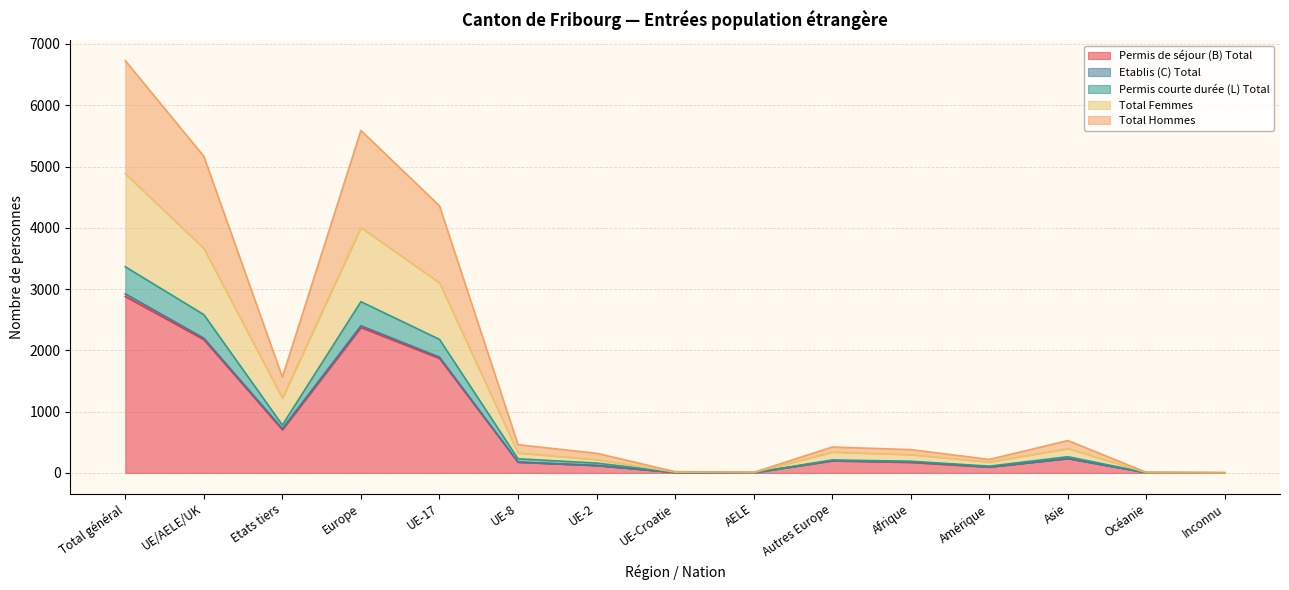

Which category has the highest value in the Permis de séjour (B) Total series?

Total général